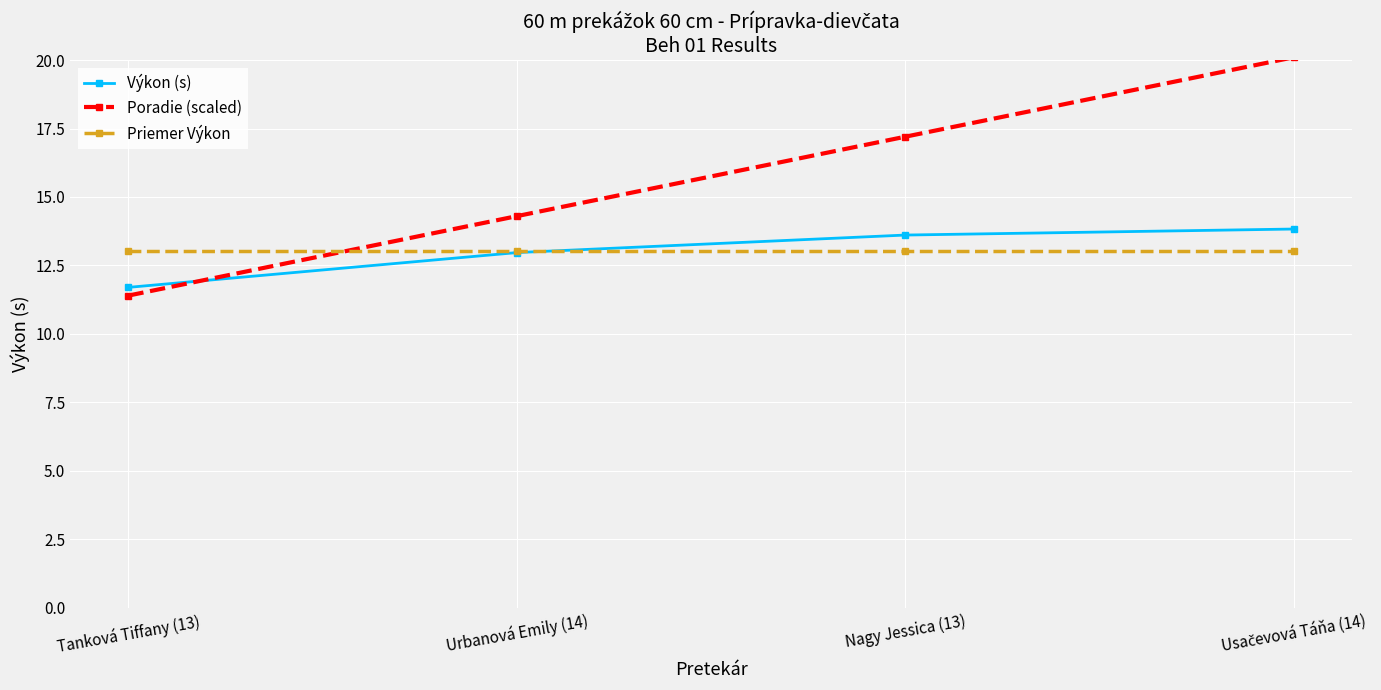

Which category has the lowest value across all series?

Tanková Tiffany (13)